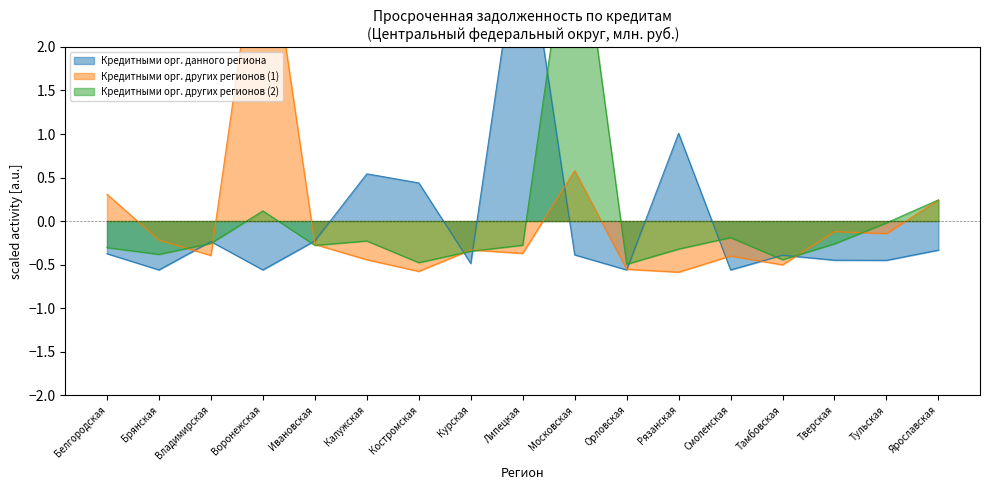

Rank the series at Рязанская from lowest to highest value.

Кредитными орг. других регионов (1), Кредитными орг. других регионов (2), Кредитными орг. данного региона